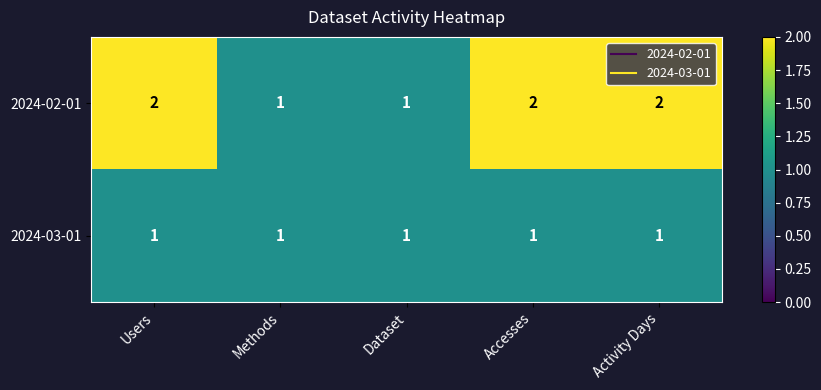

How many series are shown in this chart?

2